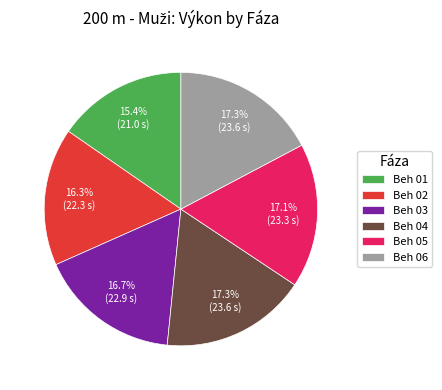

To the nearest percent, what is the difference between the largest and smallest slice percentages?

2%